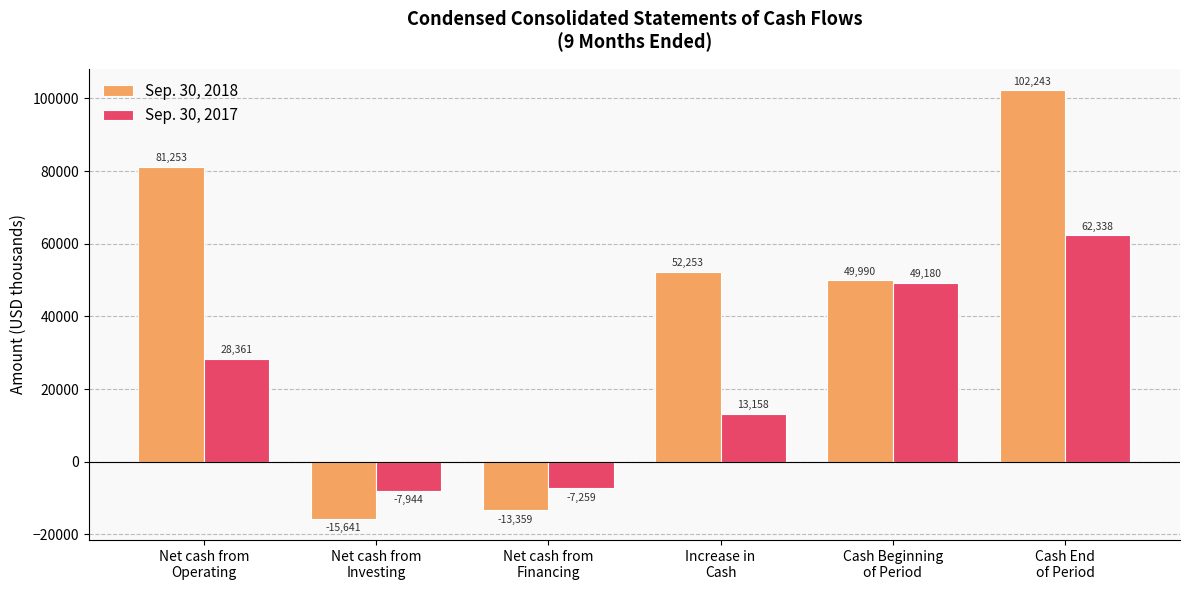

What is the difference between the maximum and minimum values in the Sep. 30, 2018 series?

117884